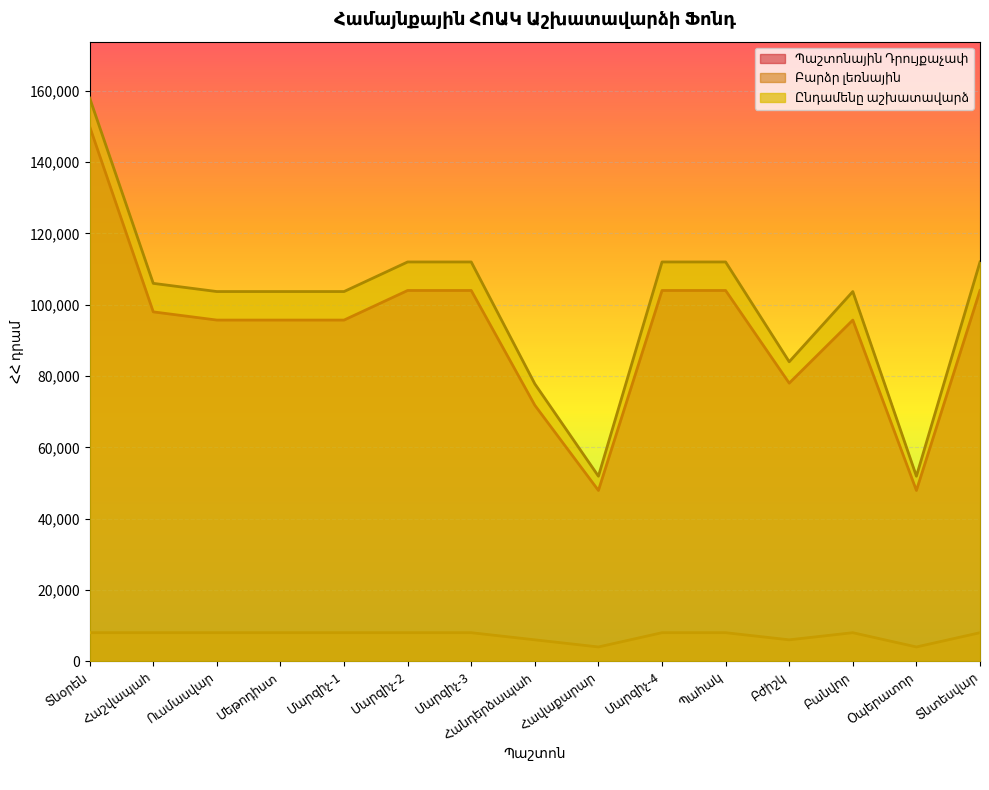

What is the minimum value shown in the chart?

4000